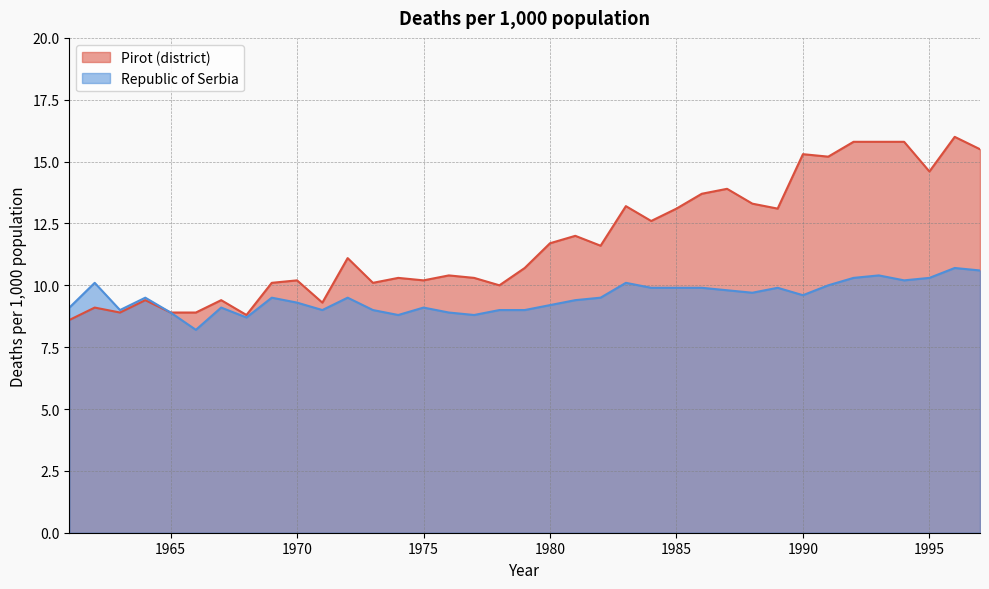

At which category does the chart reach its minimum across all series?

1966